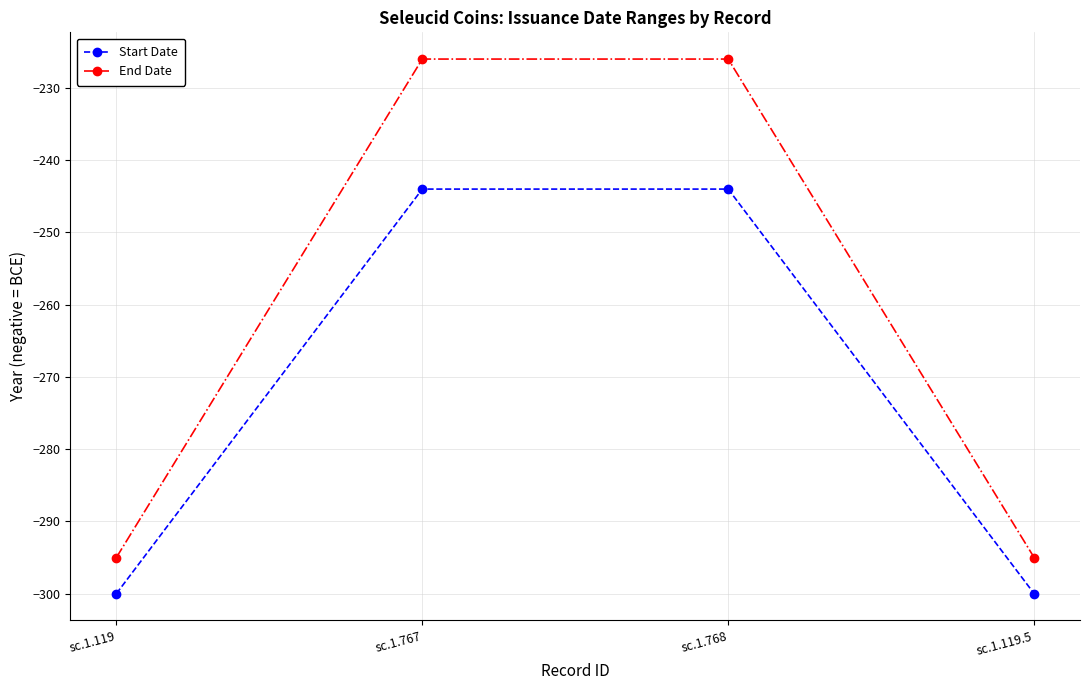

Is the value of End Date at sc.1.768 greater than the value of Start Date at sc.1.767?

Yes